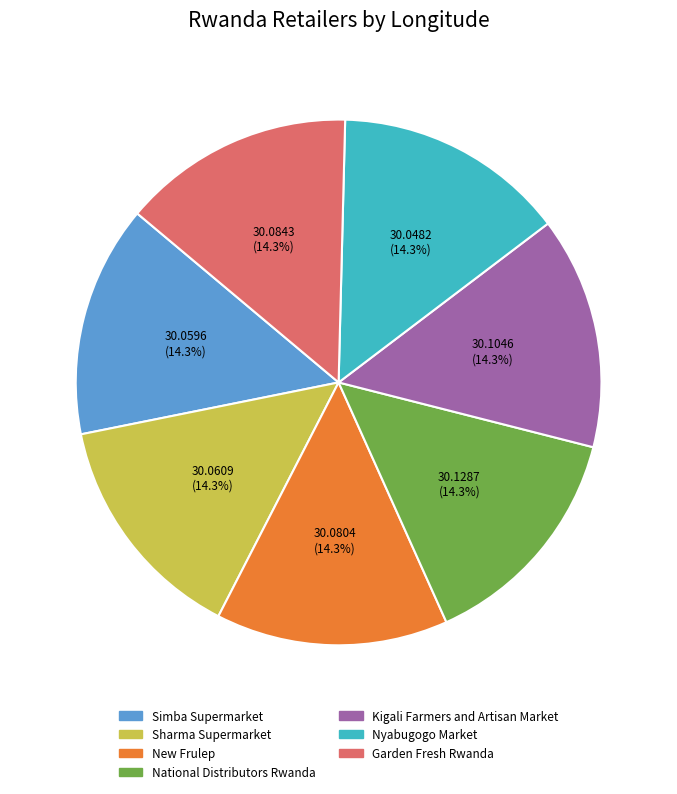

Is Kigali Farmers and Artisan Market the majority of the pie?

No